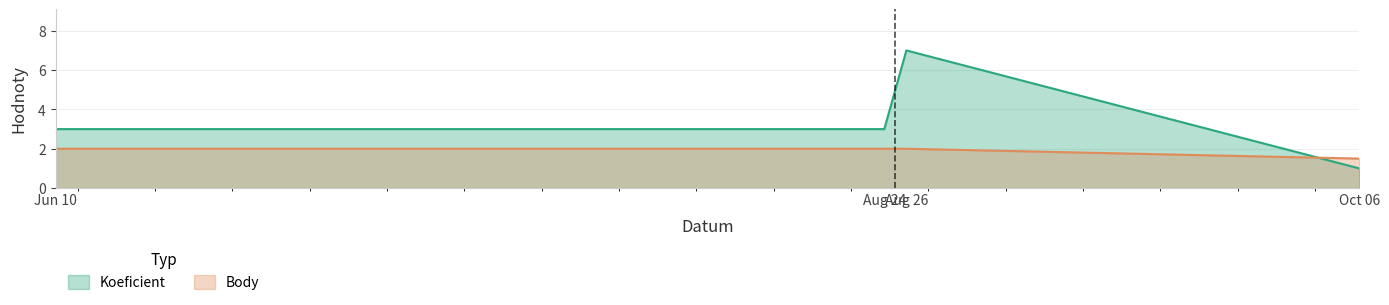

Does the chart have visible grid lines?

Yes